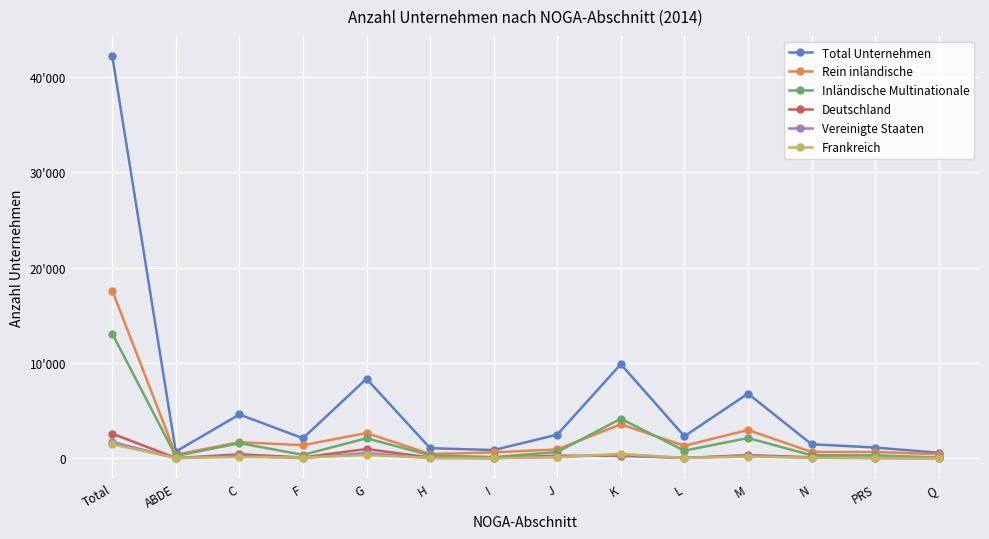

Which has a higher value, I or H?

H